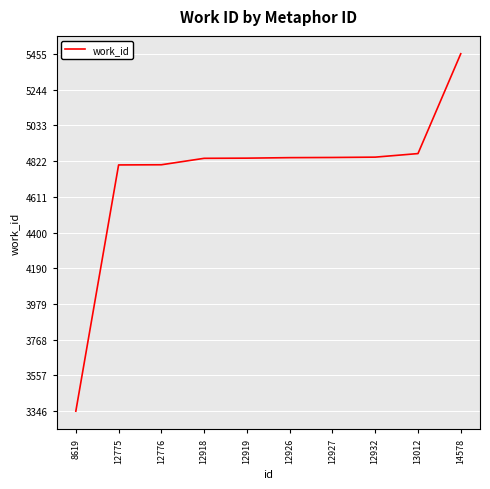

What is the minimum value shown in the chart?

3346